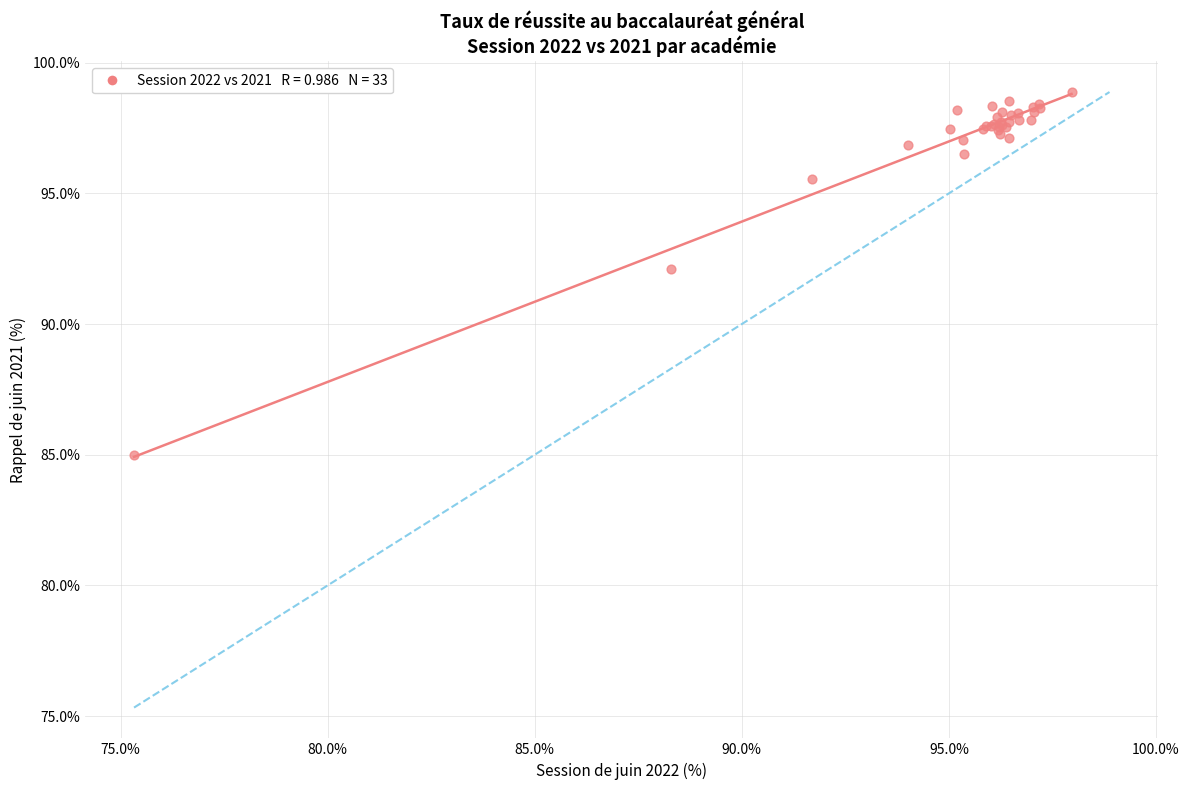

What Y value in the scatter plot is closest to 91?

92.1